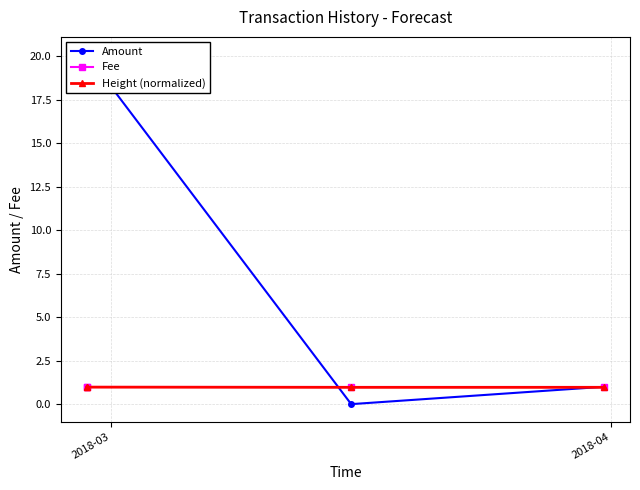

What is the value of the Height (normalized) point at the 3rd from the left?

1.0